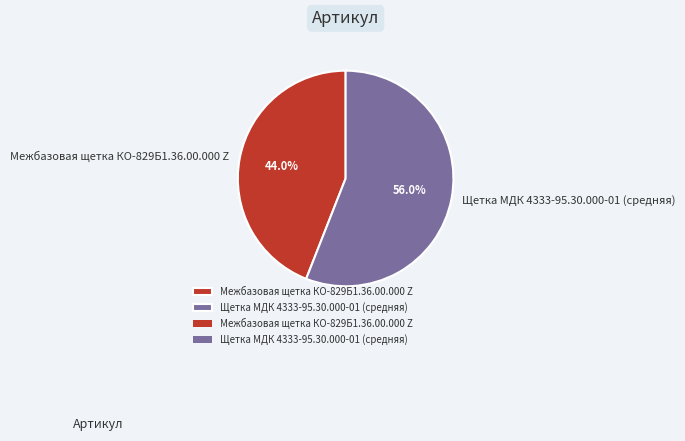

To the nearest percent, what is the average slice percentage?

50%